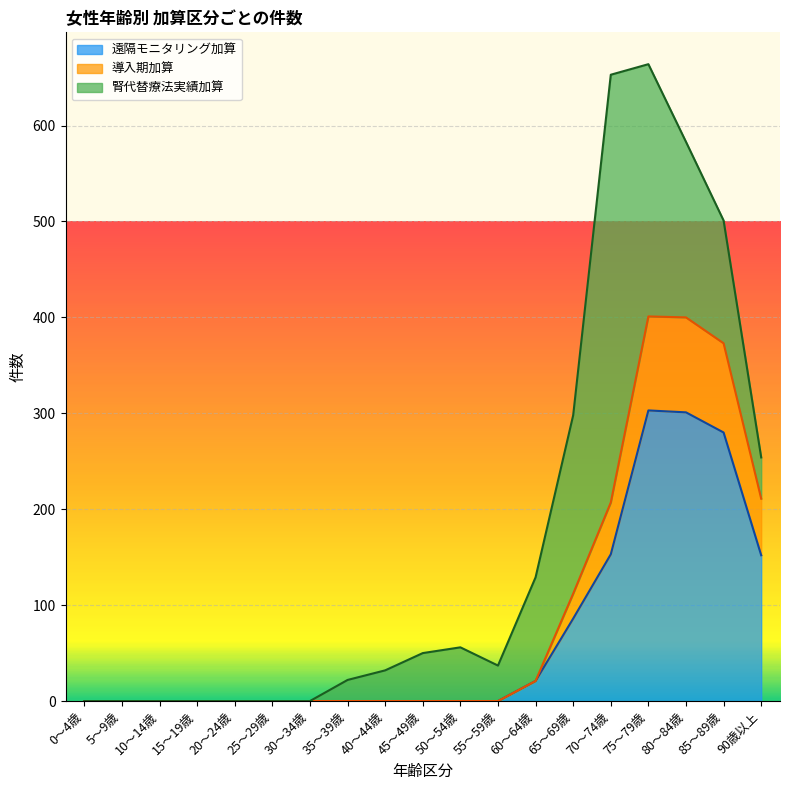

The value of 遠隔モニタリング加算 at 45～49歳 is 114. True or false?

False